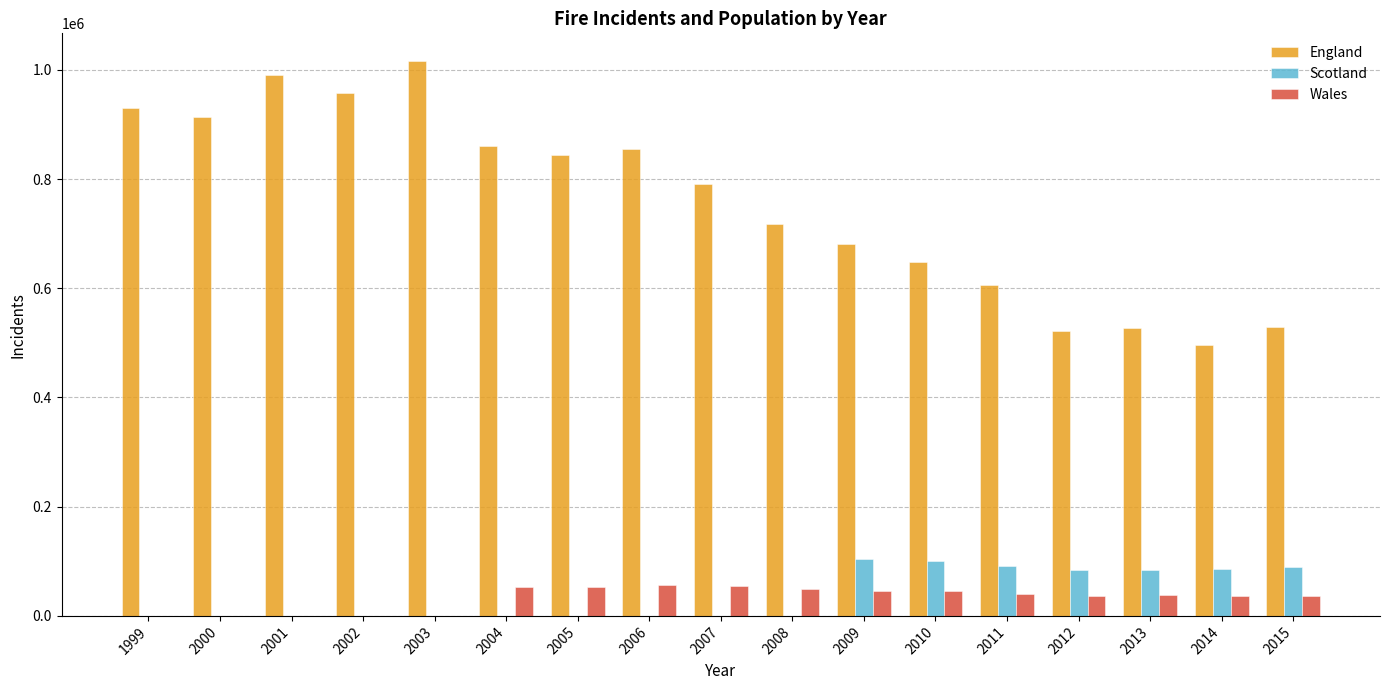

Between 2005 and 2012, which series saw the biggest shift?

England